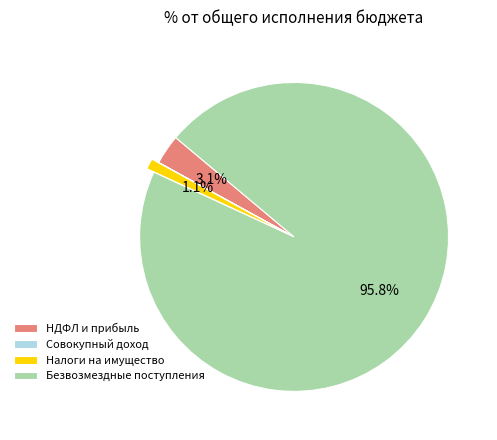

How much of the chart is everything except Налоги на имущество?

98.9%